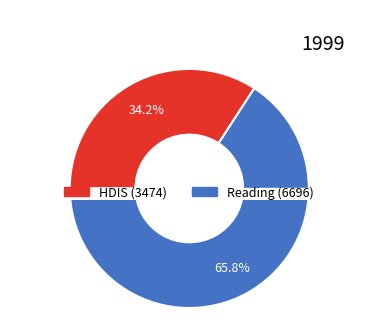

Between Reading and HDIS, which is larger?

Reading